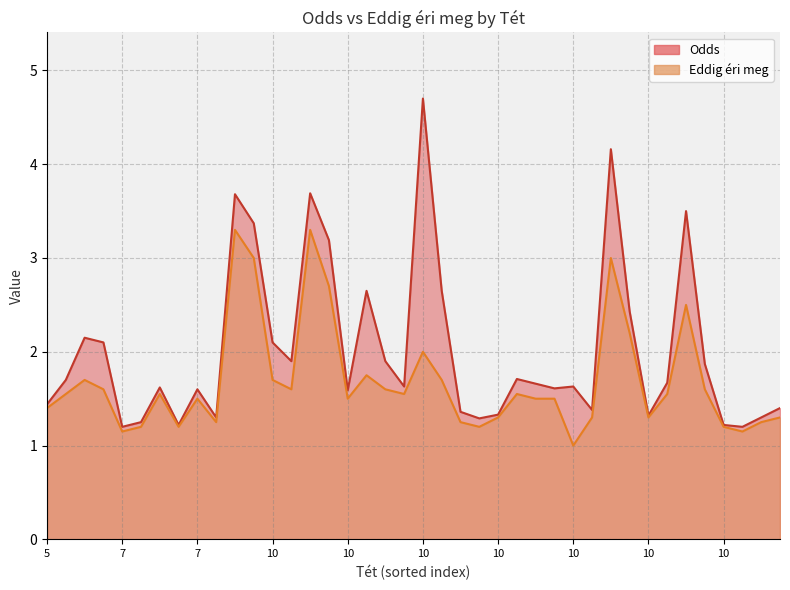

At 10, list the series in order from largest to smallest.

Odds, Eddig éri meg